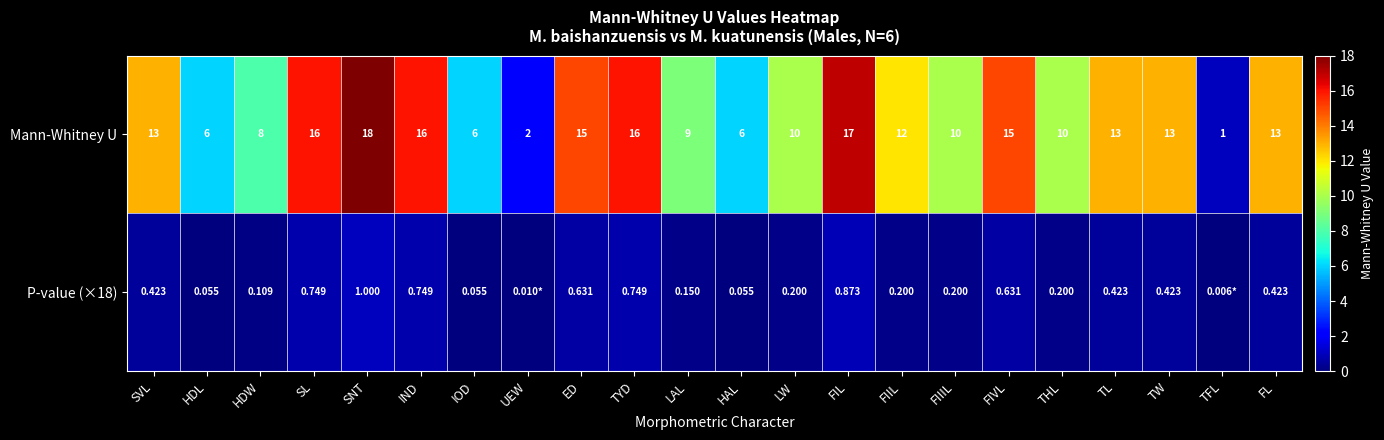

At which category is the sum across all series the highest?

SNT